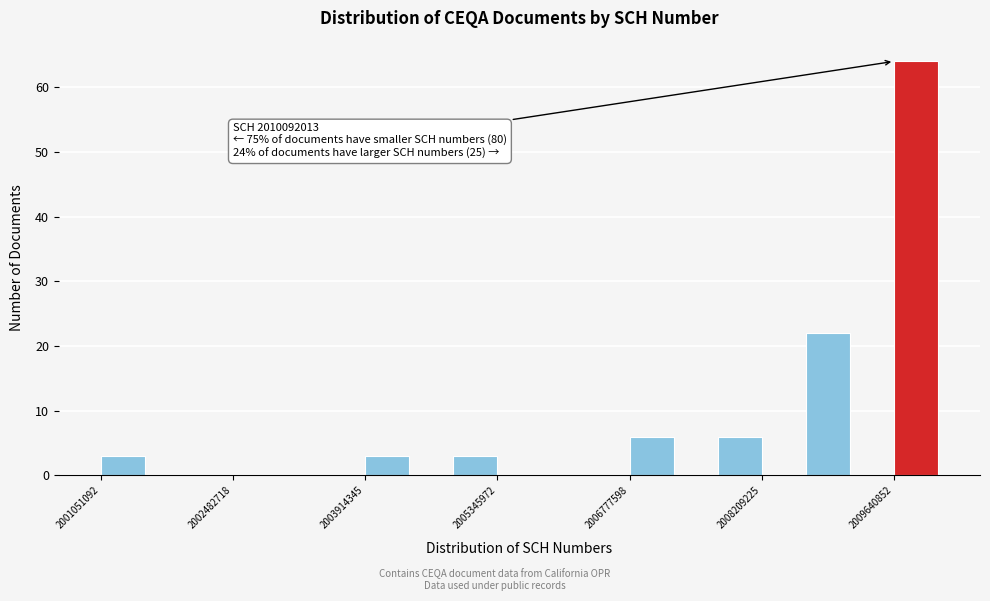

Read against the x-axis, roughly where is the centre of the tallest bar?

2009800000